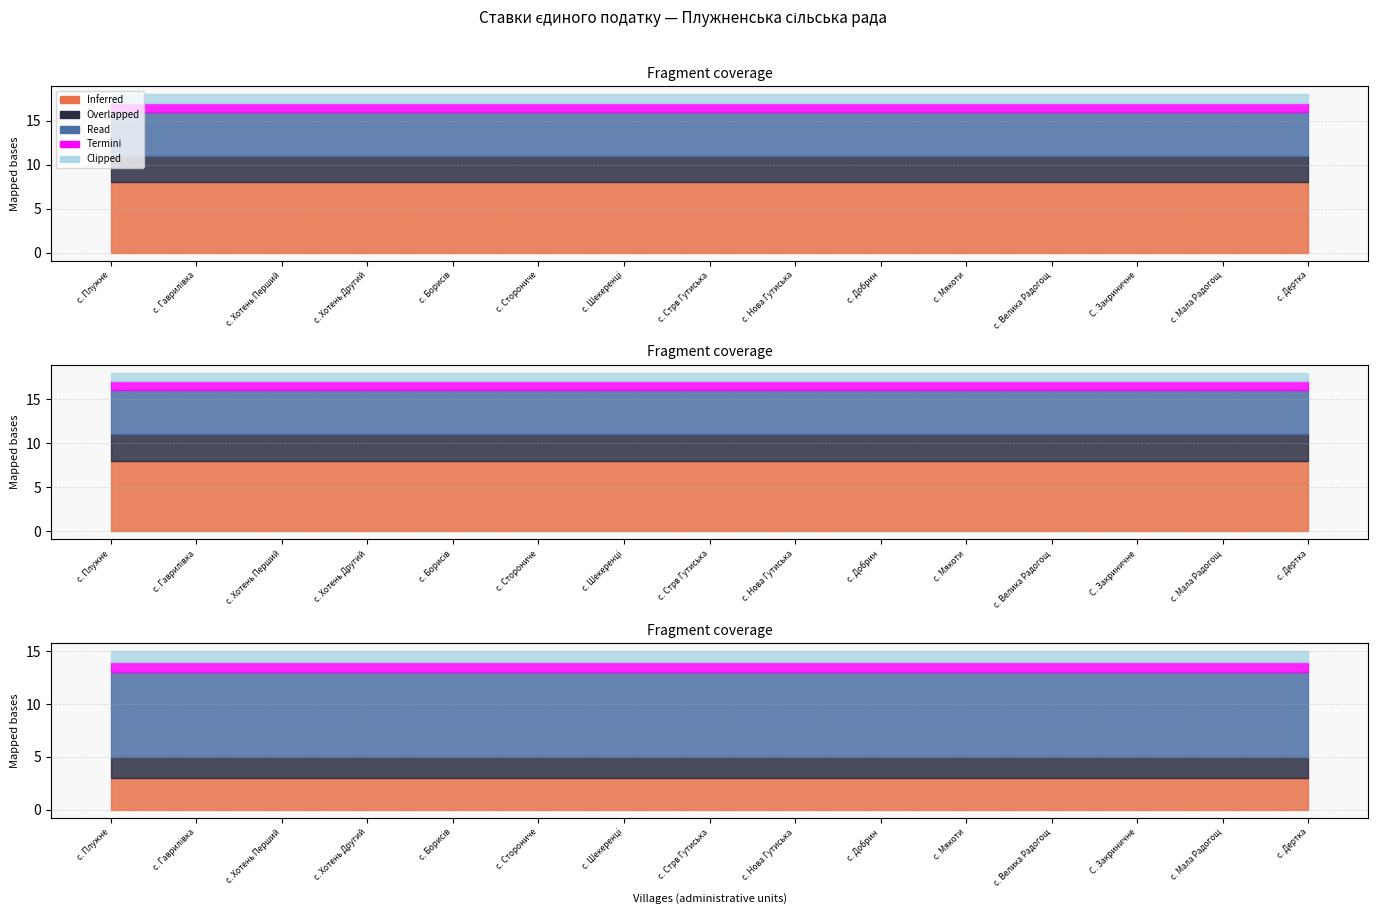

What is the sum of all Inferred values?

120